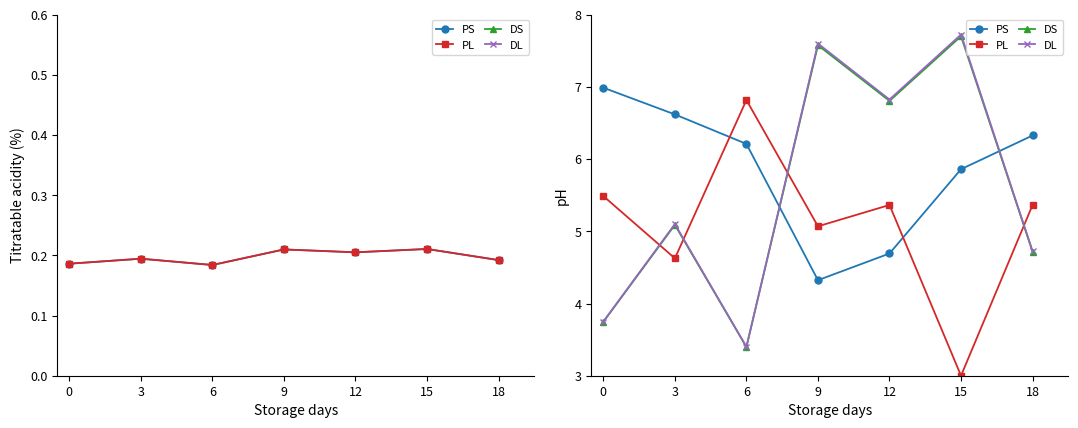

What are all the series names shown in the legend?

PS, PL, DS, DL